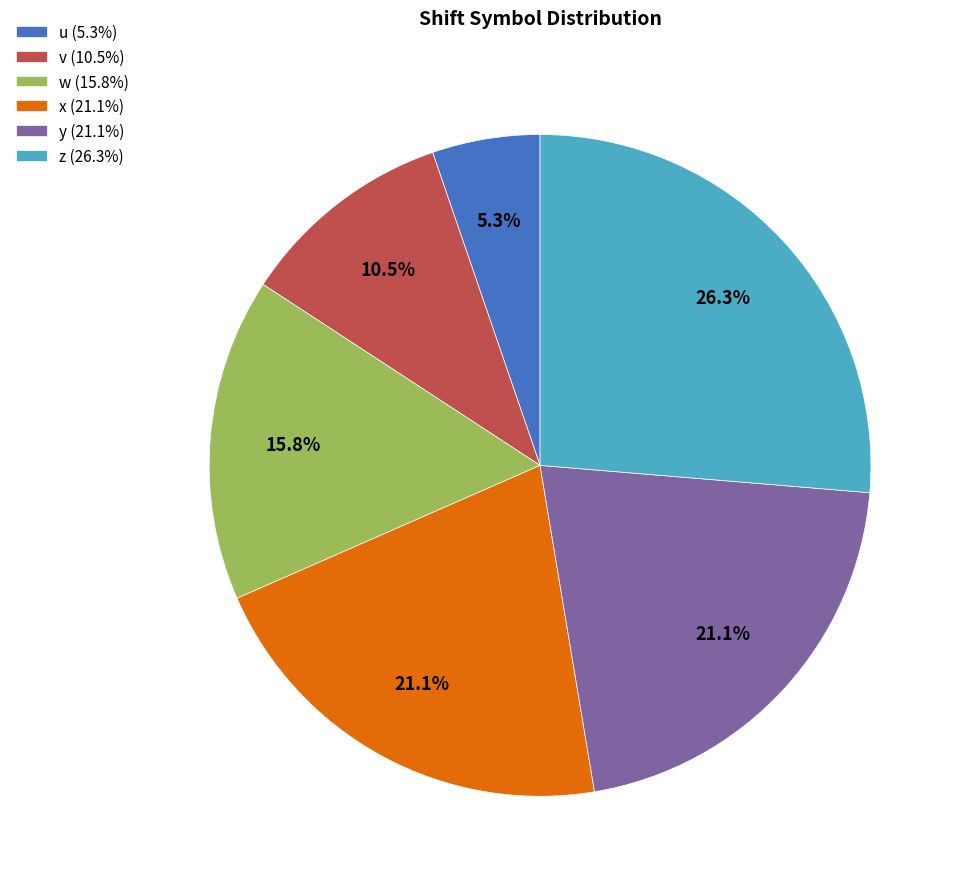

What percentage is the w slice, to the nearest percent?

16%